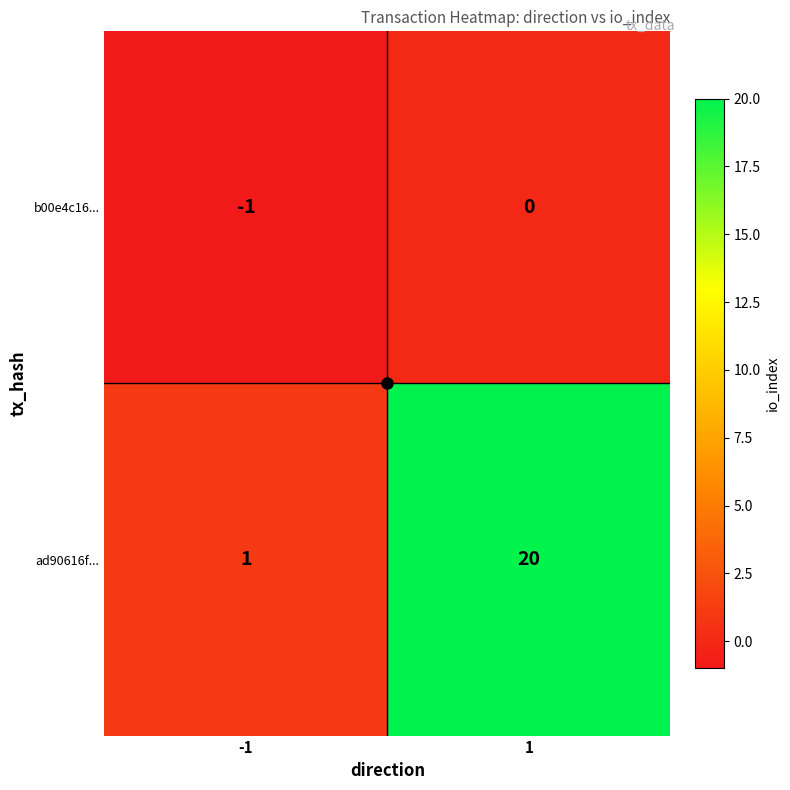

What is the sum of all ad90616f... values?

21